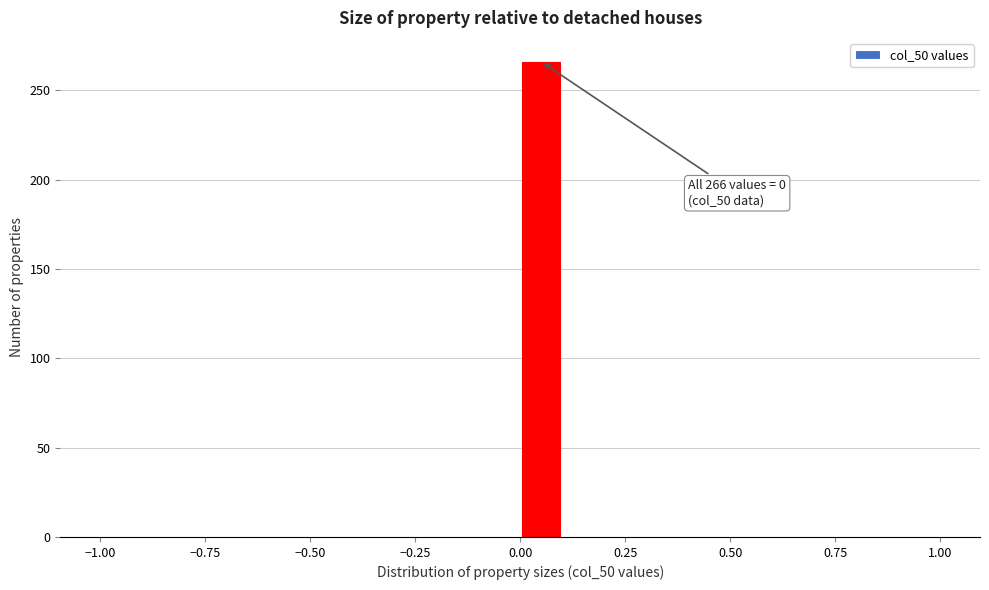

Read against the x-axis, roughly where is the centre of the tallest bar?

0.05